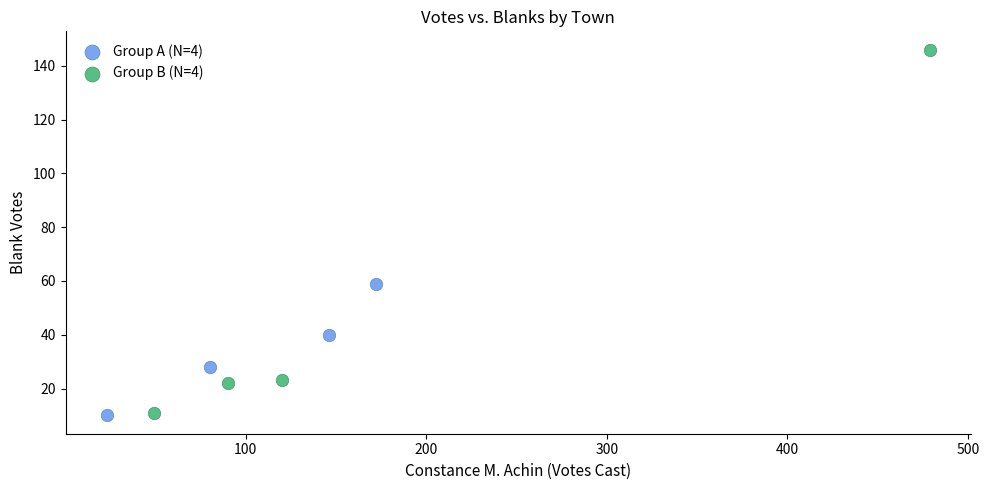

Which series contains the highest Y value?

Group B (N=4)